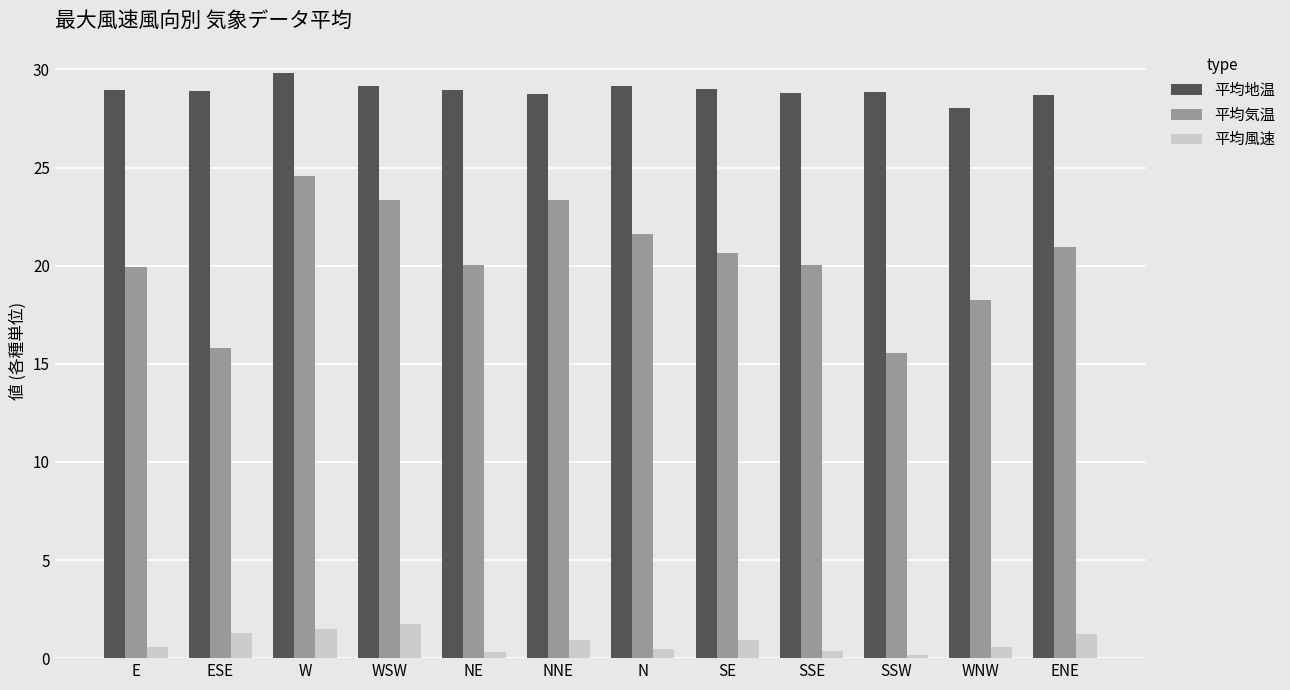

True or false: 平均地温 has a value of 29.0 at SE.

True